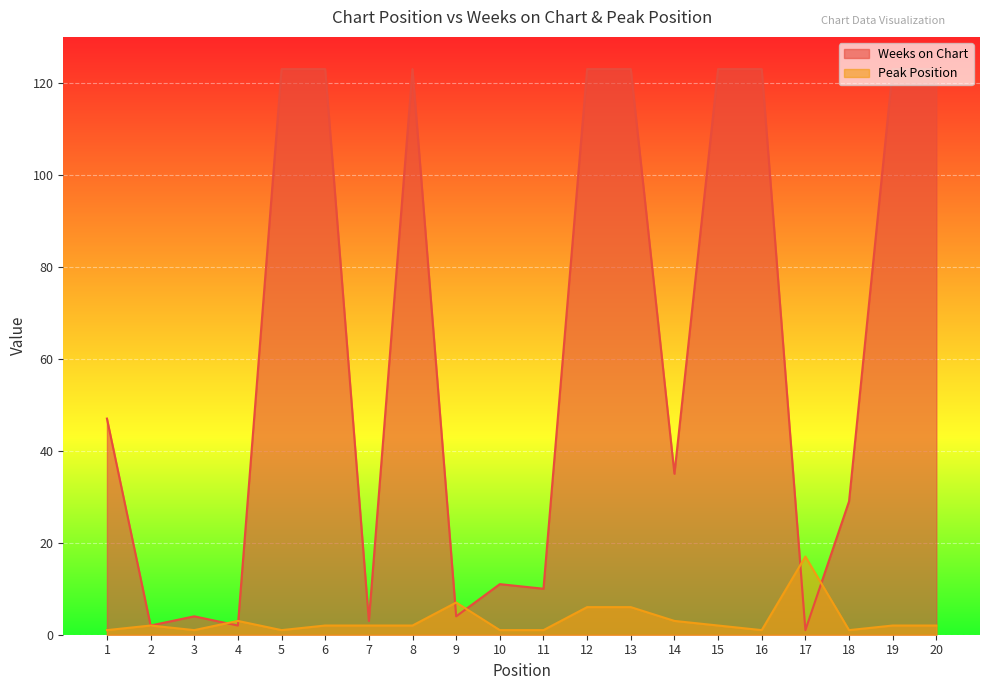

How many distinct data groups are displayed?

2